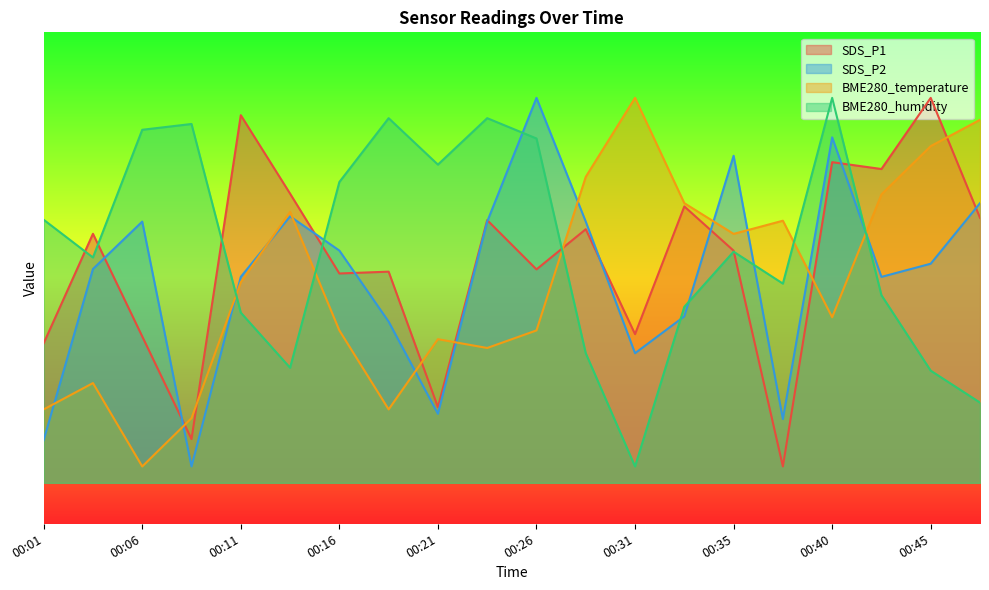

Which series ends up on top after the final intersection of SDS_P2 and BME280_temperature?

BME280_temperature